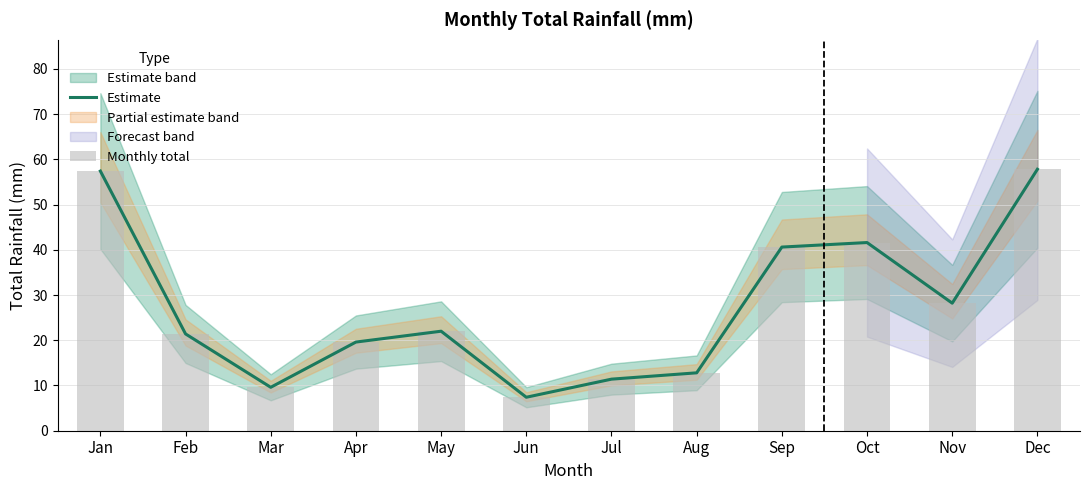

What is the value of the Estimate bar at the 3rd from the left?

9.6